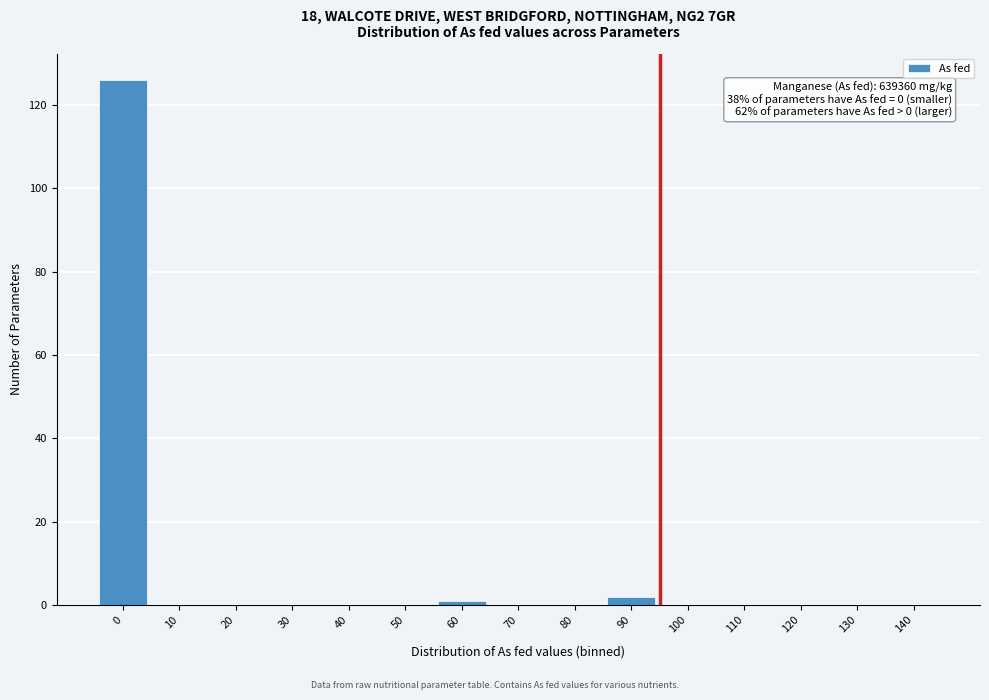

Reading left to right, what are all the values shown in this chart?

0=126	10=0	20=0	30=0	40=0	50=0	60=1	70=0	80=0	90=2	100=0	110=0	120=0	130=0	140=0